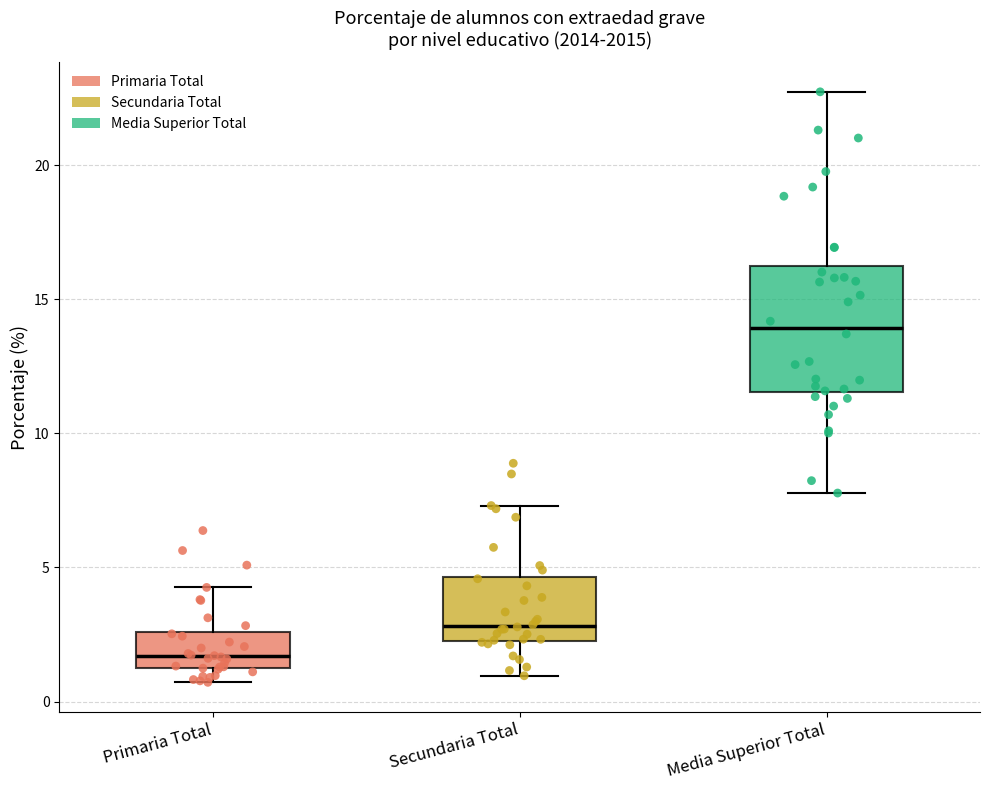

Which box is the tallest, from its lower edge to its upper edge?

Media Superior Total